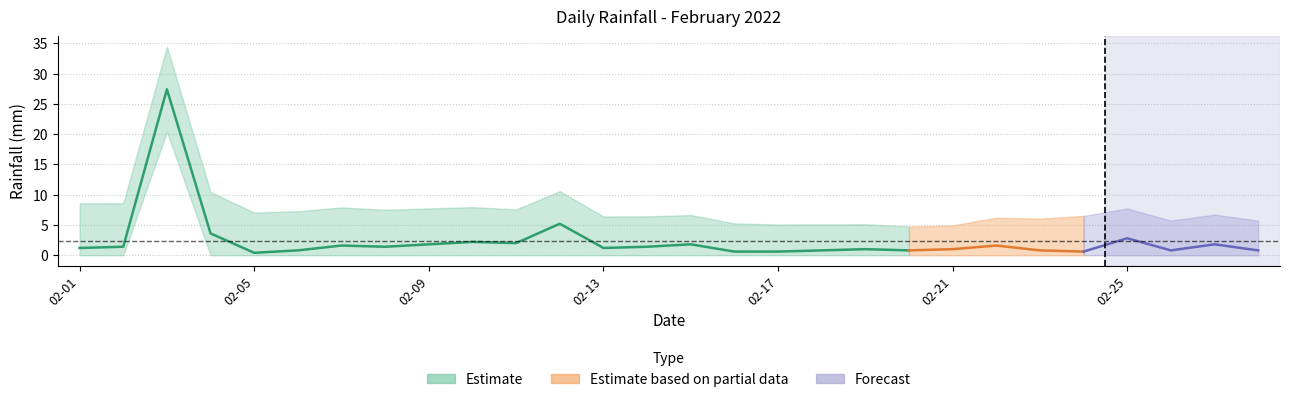

Which label corresponds to the smallest value in the chart?

2022-02-05